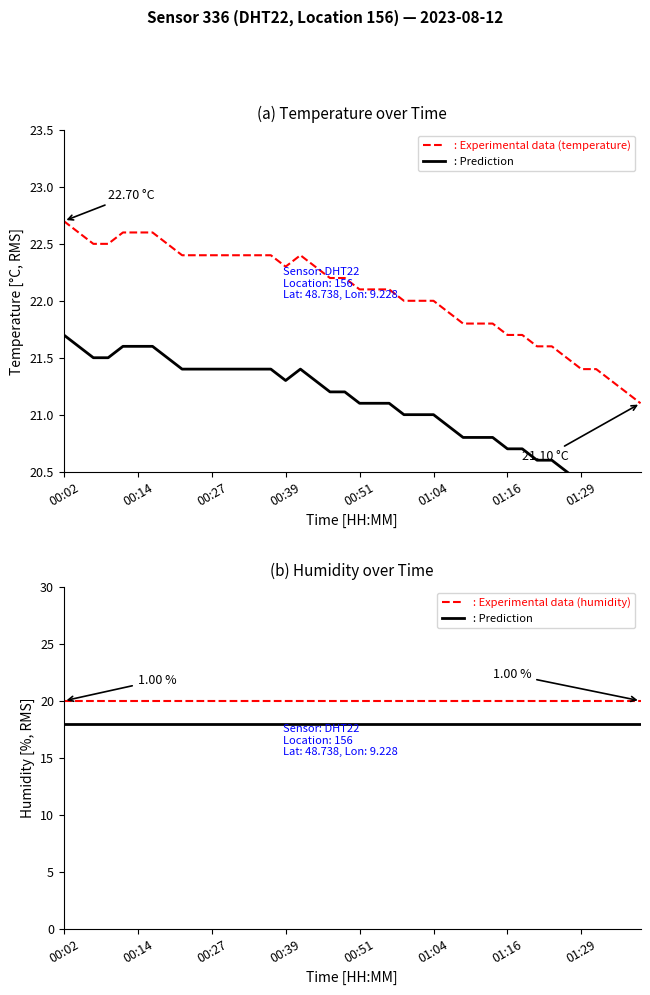

At which category is the sum across all series the highest?

00:02